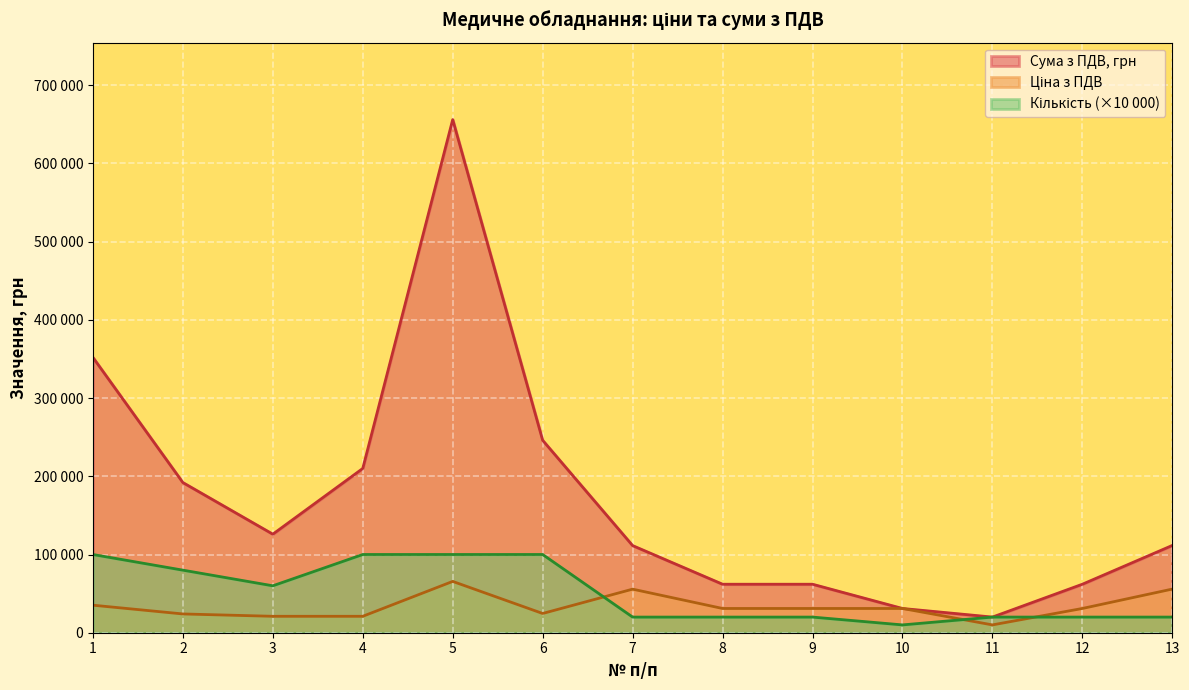

What is the spread (max minus min) of values at 13?

91600